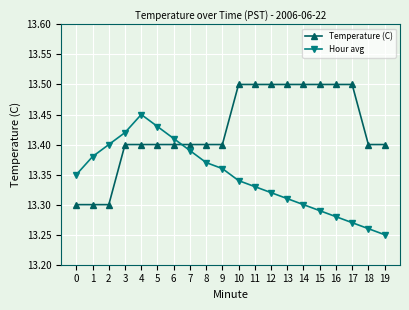

What is the value of the Temperature (C) point at the 17th from the left?

13.5